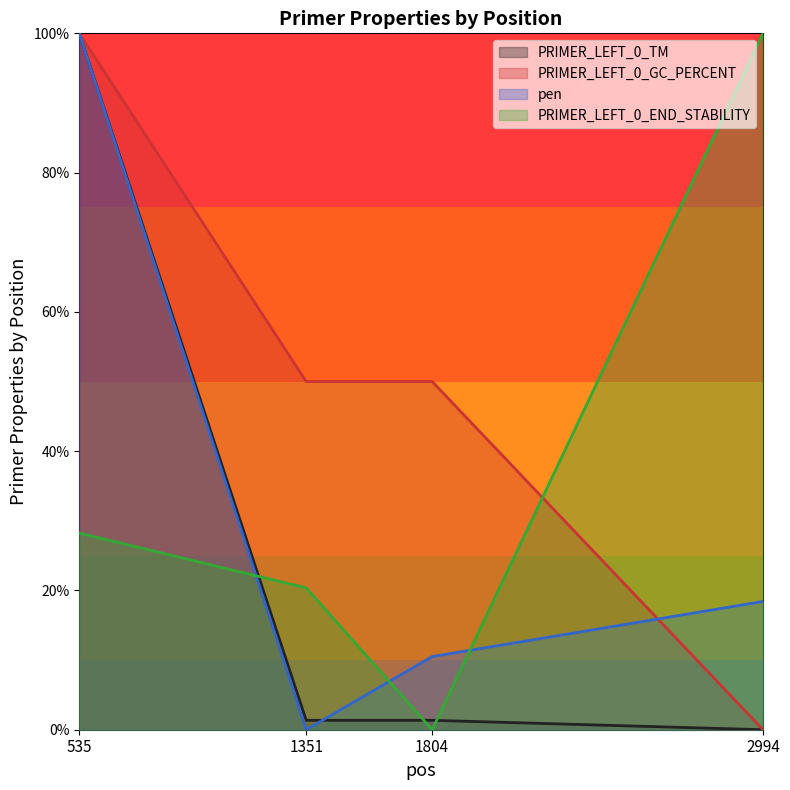

Reading left to right, transcribe all the data shown in this chart.

PRIMER_LEFT_0_TM: 100.0	1.4	1.4	0.0
PRIMER_LEFT_0_GC_PERCENT: 100.0	50.0	50.0	0.0
pen: 100.0	0.0	10.5	18.4
PRIMER_LEFT_0_END_STABILITY: 28.2	20.4	0.0	100.0